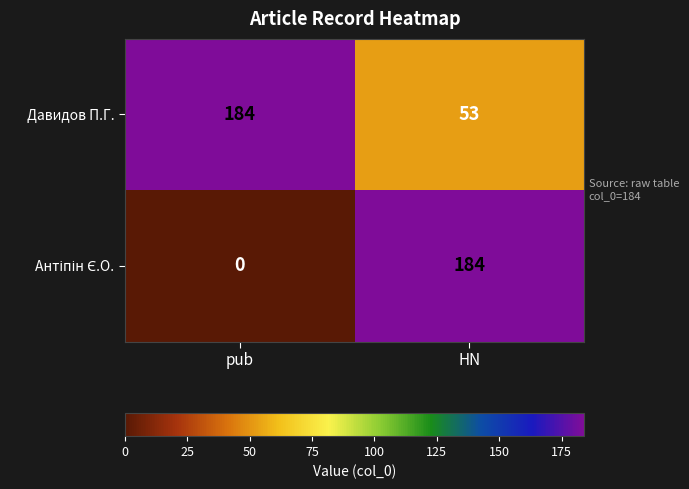

Which category has the lowest value in the Давидов П.Г. series?

HN